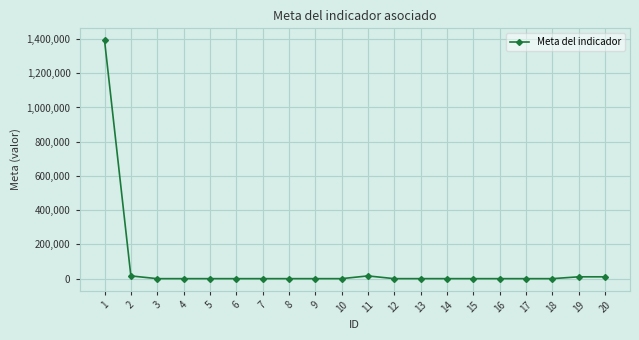

What is the greatest value displayed?

1392800